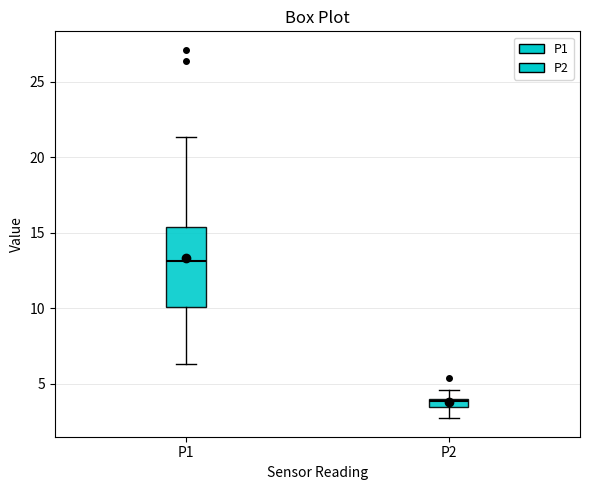

Where is the upper edge of the box for P2 on the y-axis? The values are not printed on the chart, so give them approximately, as read against the axis.

4.0